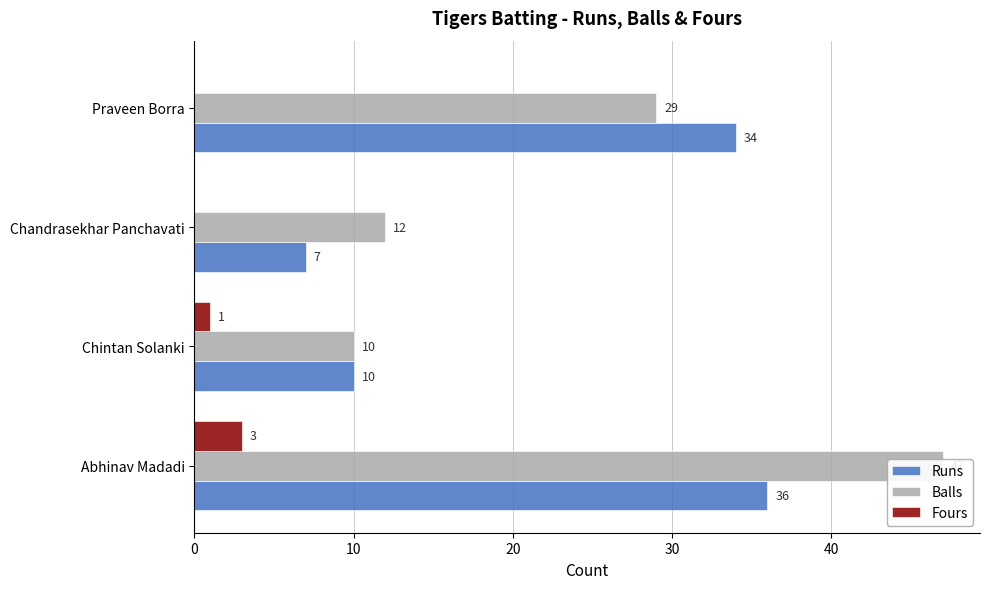

Rank the series at Abhinav Madadi from highest to lowest value.

Balls, Runs, Fours